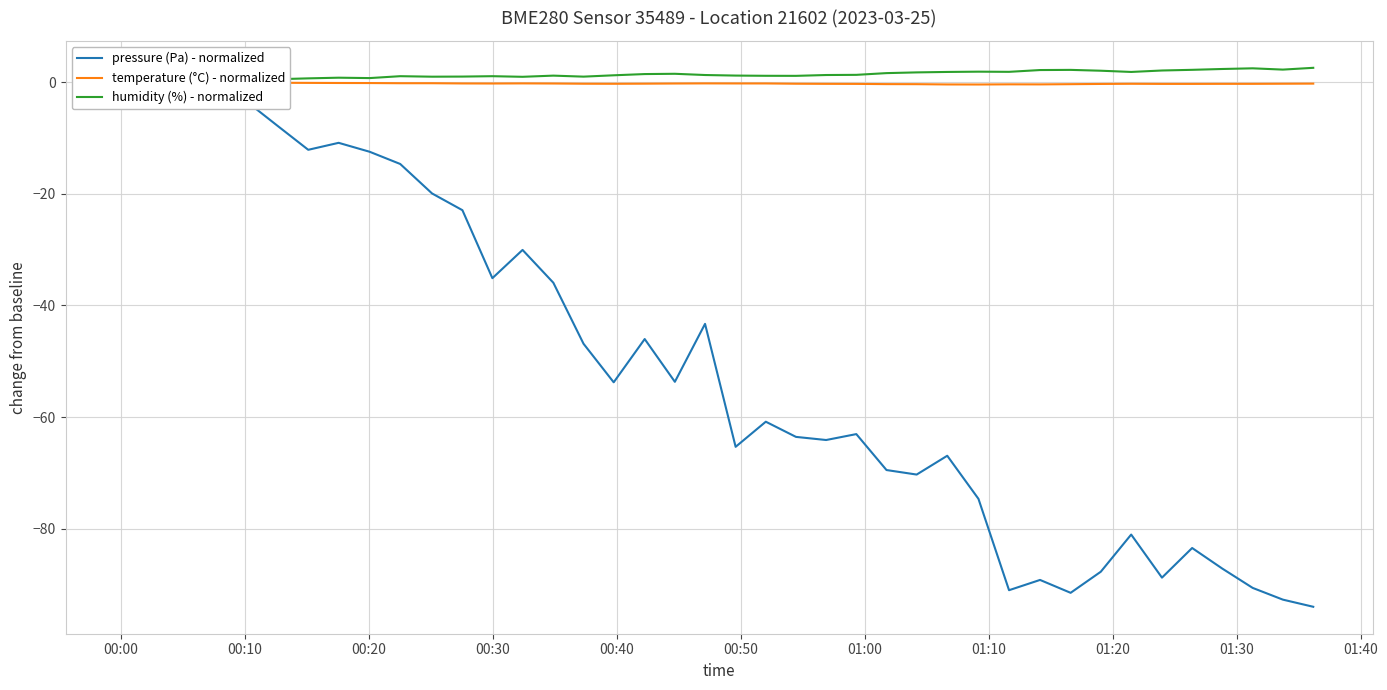

At which label does humidity (%) - normalized reach its minimum?

00:00